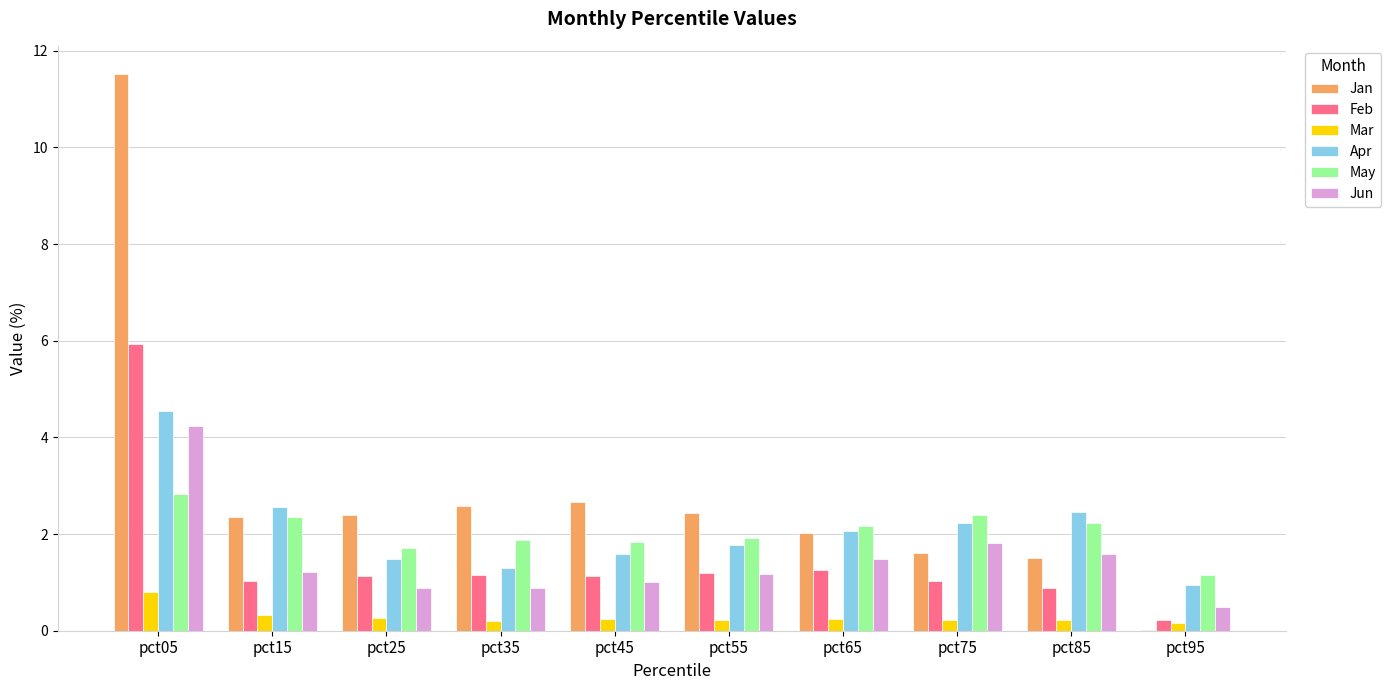

Is the value of Feb at pct25 greater than the value of May at pct15?

No